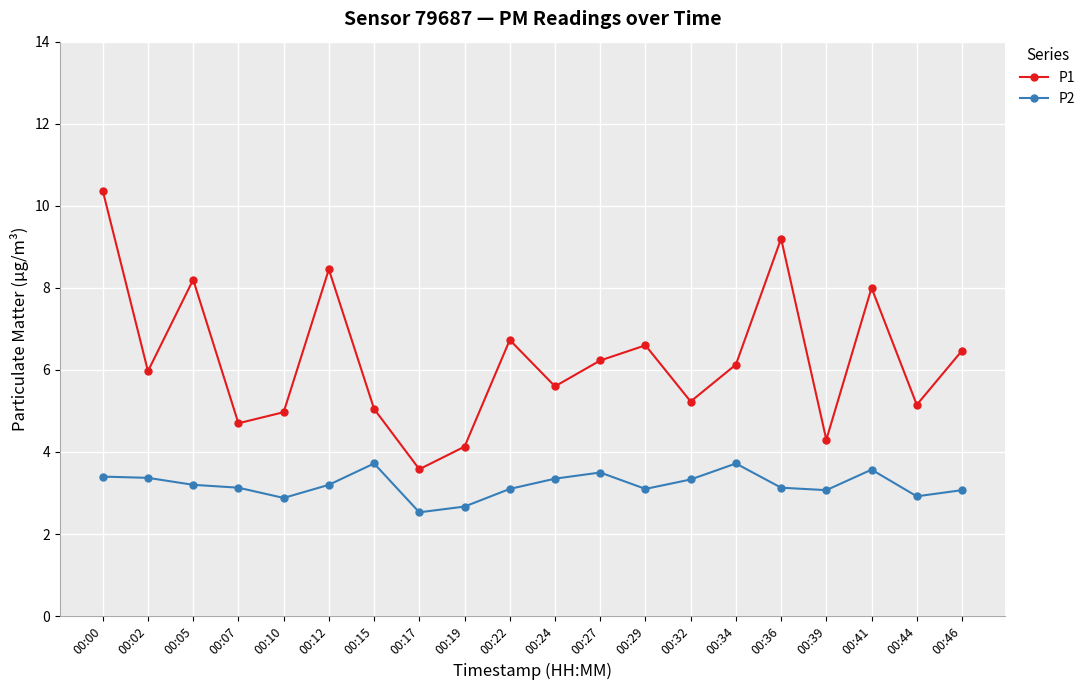

How many distinct data groups are displayed?

2